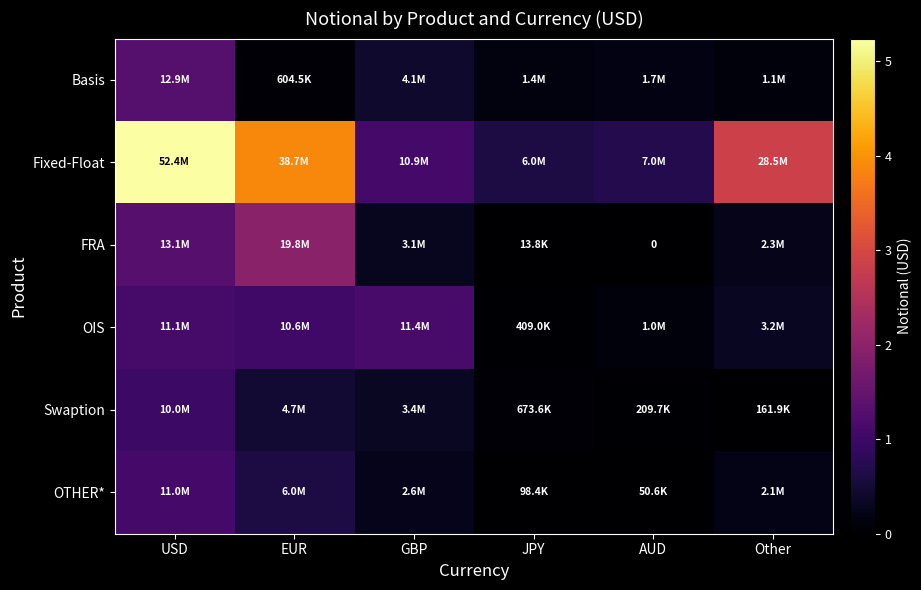

Which has a higher value, Other or EUR?

Other